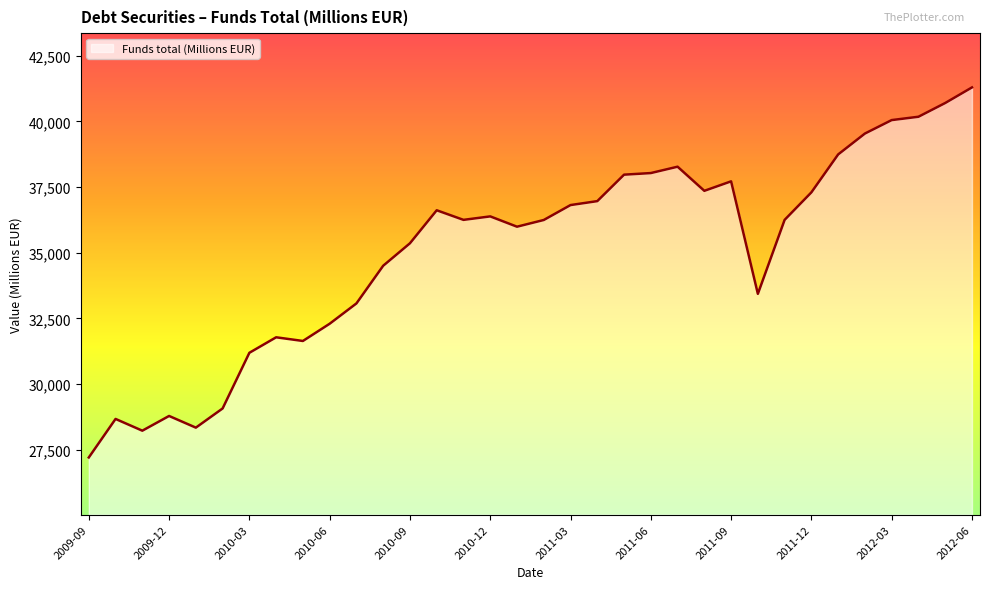

What is the difference between the maximum and minimum values?

14082